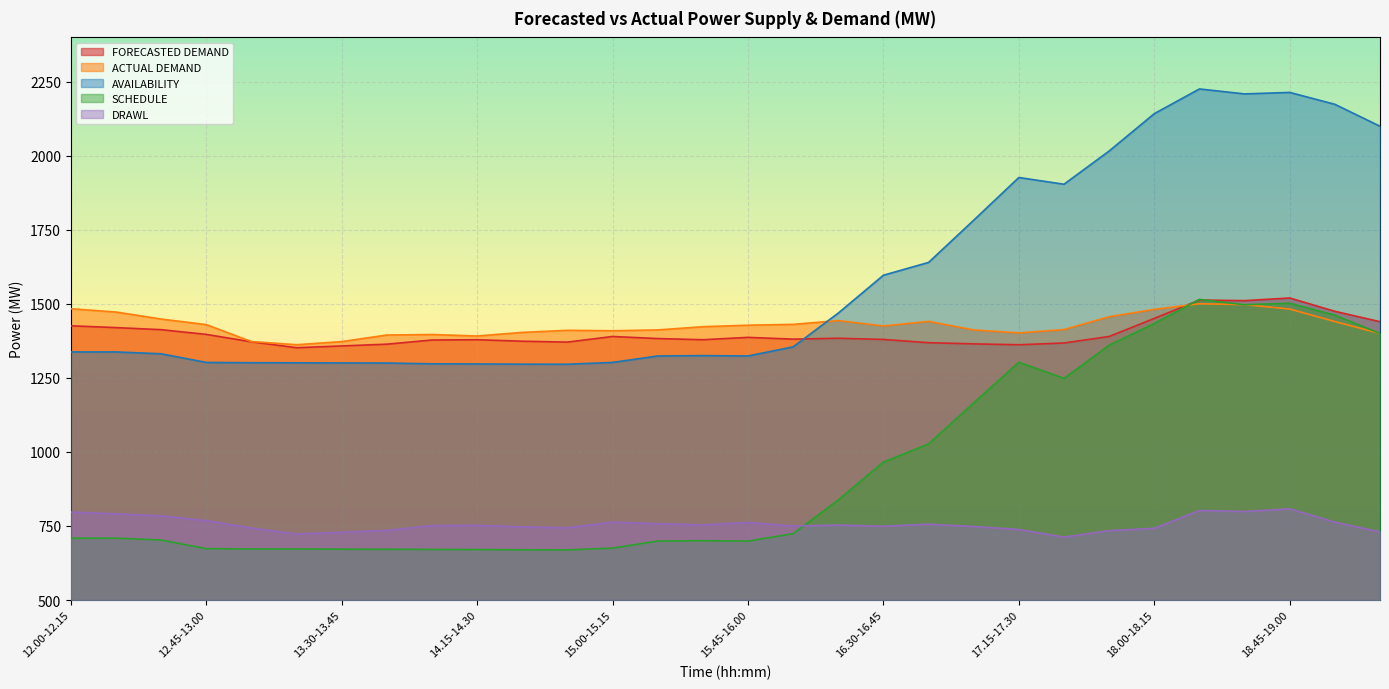

At which label does AVAILABILITY first exceed 1337?

12.00-12.15